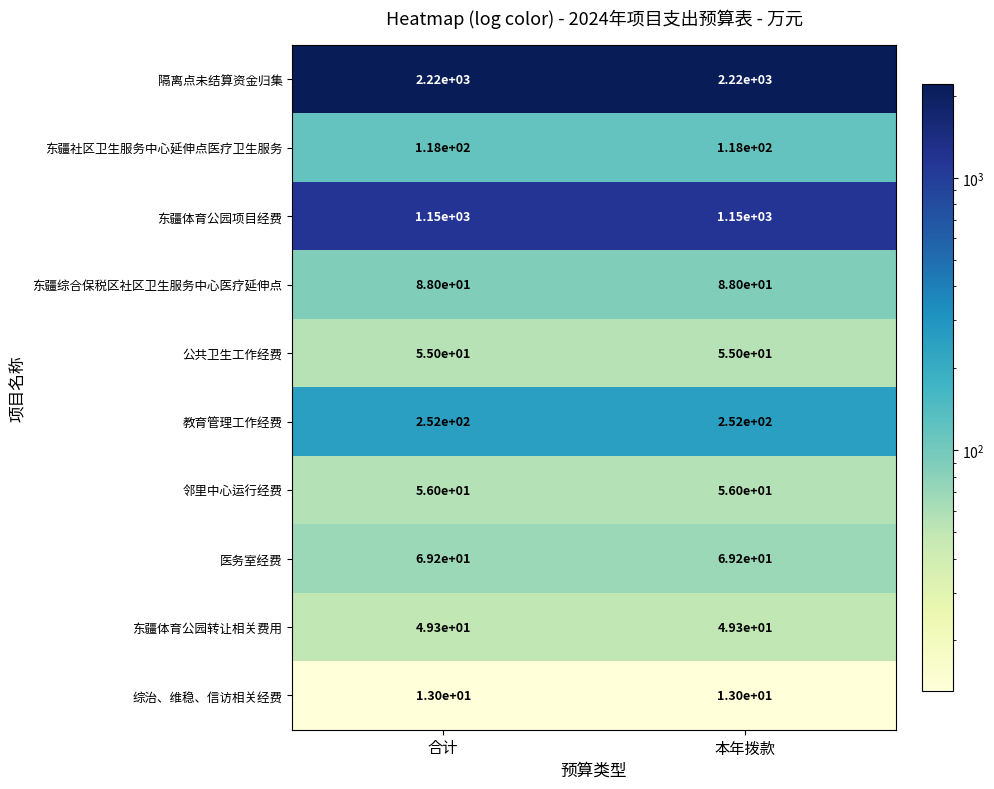

Count the number of categories in the chart.

2